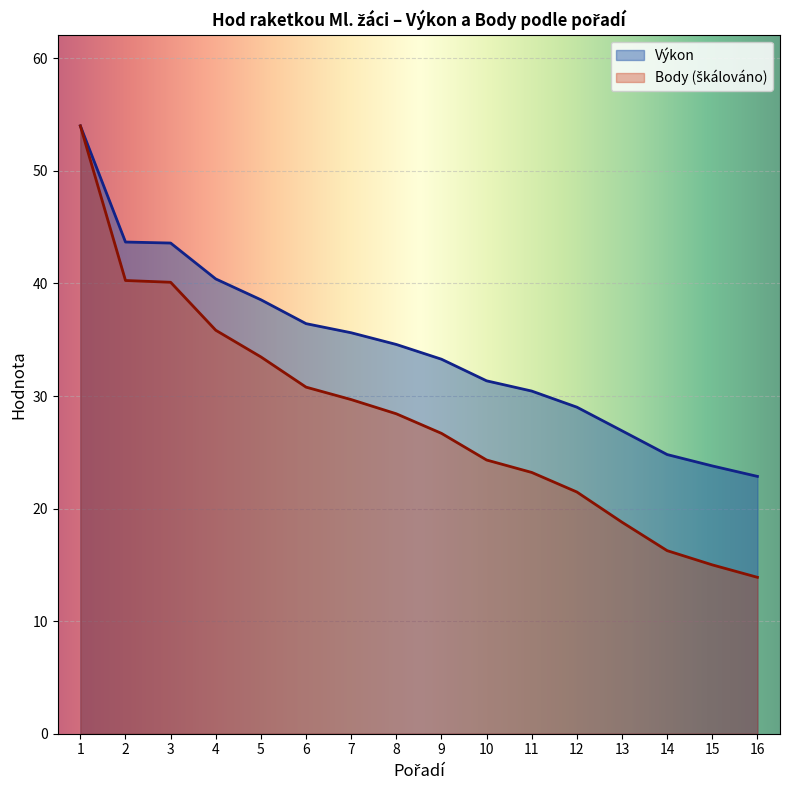

Reading left to right, list all the values displayed in this chart.

Výkon: 1=54.0	2=43.7	3=43.6	4=40.4	5=38.5	6=36.4	7=35.6	8=34.6	9=33.3	10=31.4	11=30.4	12=29.0	13=26.9	14=24.8	15=23.8	16=22.9
Body: 1=54.0	2=40.3	3=40.1	4=35.8	5=33.5	6=30.8	7=29.7	8=28.4	9=26.7	10=24.3	11=23.2	12=21.5	13=18.8	14=16.3	15=15.0	16=13.9